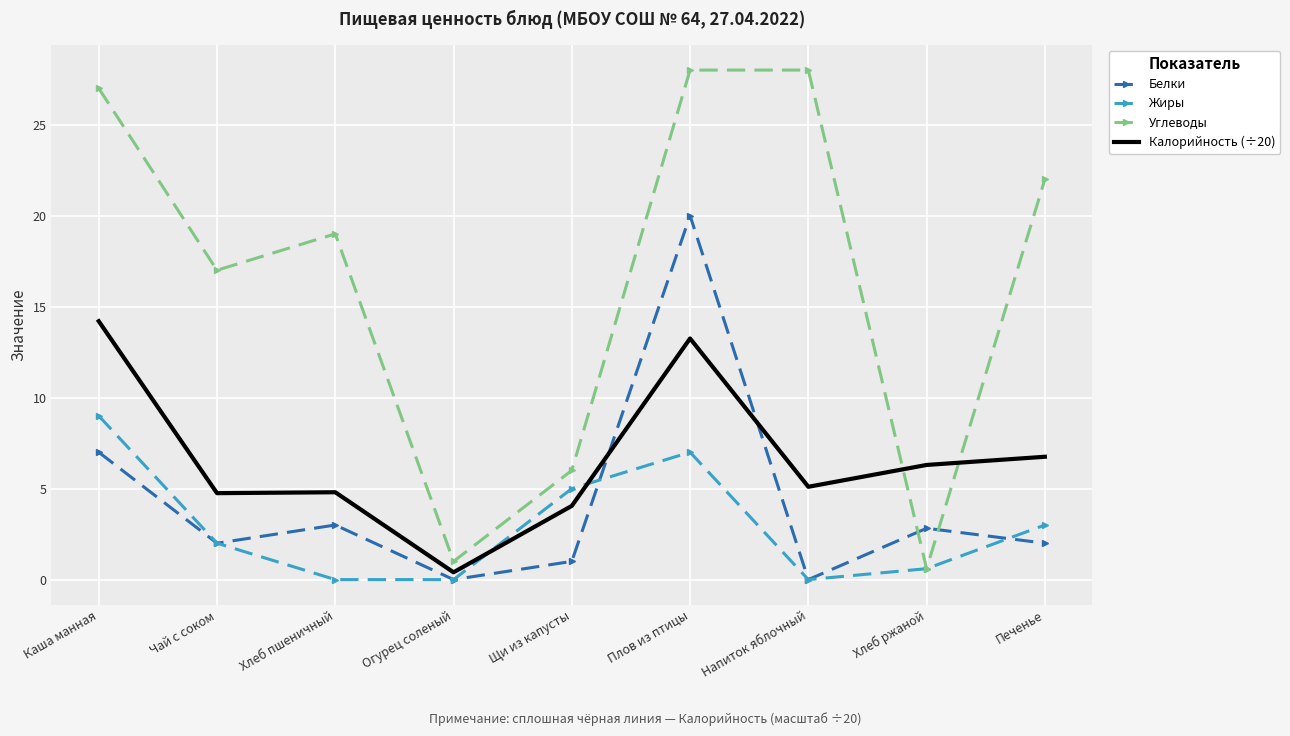

The Жиры series shows 3.5 at Хлеб пшеничный. True or false?

False